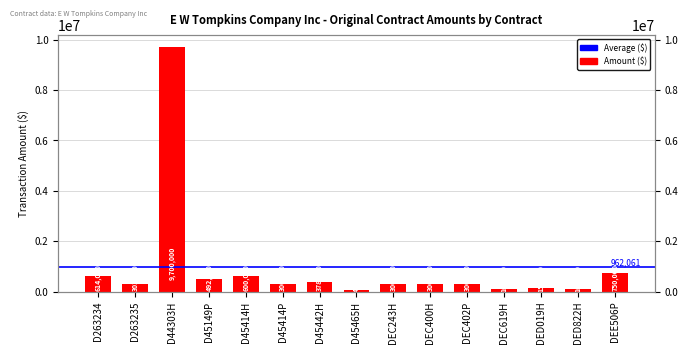

Where does the data first go above 300000?

D263234